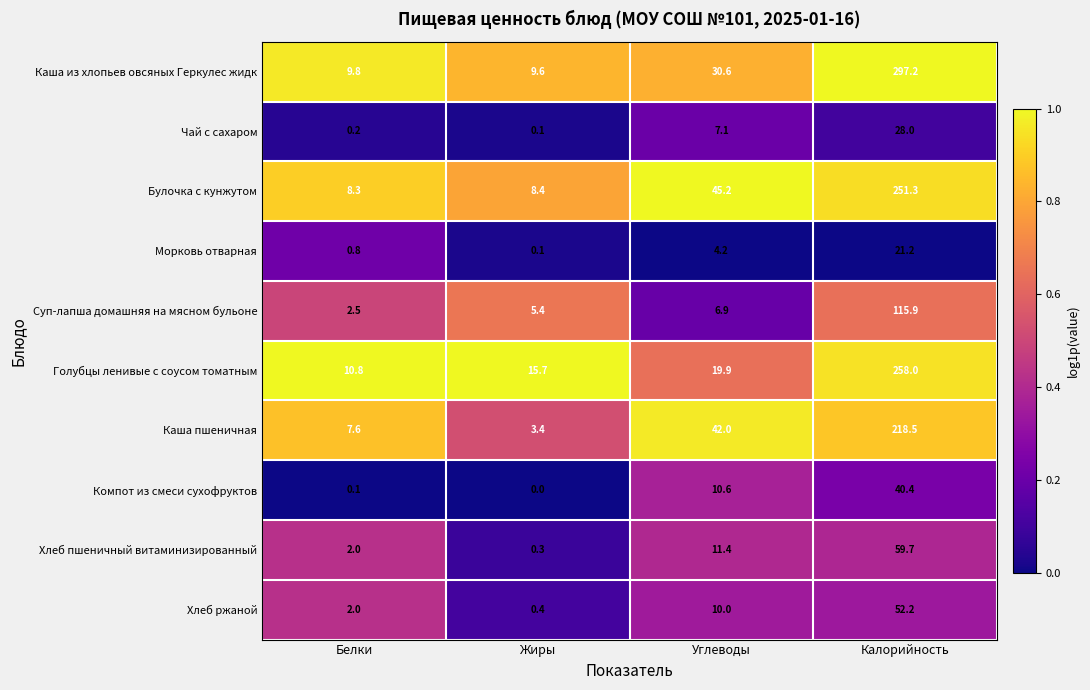

At which label does Компот из смеси сухофруктов reach its minimum?

Жиры